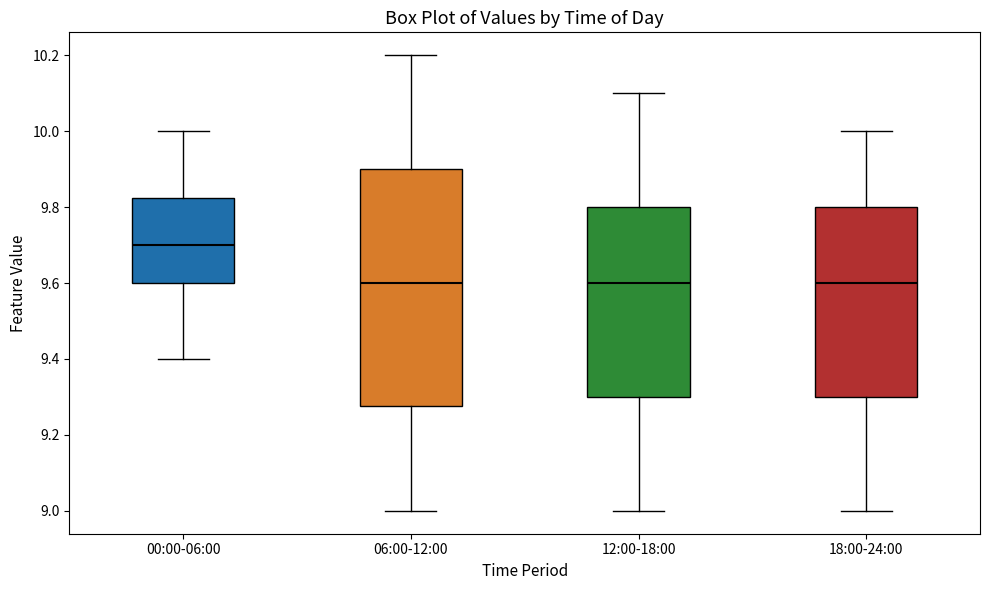

Reading left to right, transcribe this box plot: for each box, give where its median line is, the range the box spans, and where its two whiskers end, as read against the y-axis. The values are not printed on the chart, so give them approximately, as read against the axis.

00:00-06:00: median 9.70, box 9.60 to 9.82, whiskers 9.40 to 10.00
06:00-12:00: median 9.60, box 9.28 to 9.90, whiskers 9.00 to 10.20
12:00-18:00: median 9.60, box 9.30 to 9.80, whiskers 9.00 to 10.10
18:00-24:00: median 9.60, box 9.30 to 9.80, whiskers 9.00 to 10.00